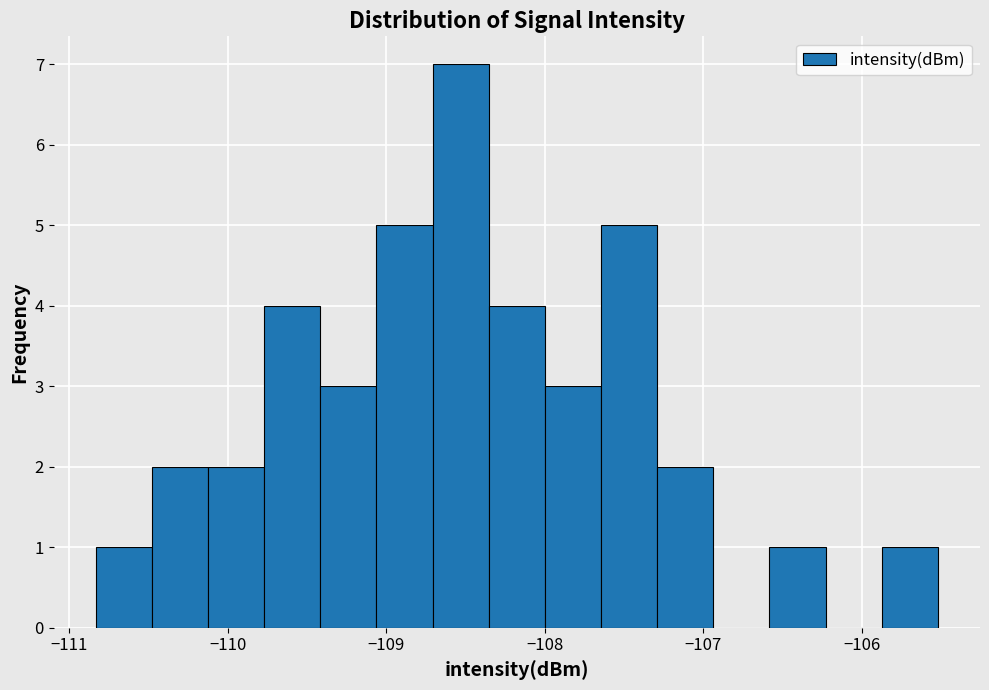

Read against the x-axis, roughly where is the centre of the tallest bar?

-108.5